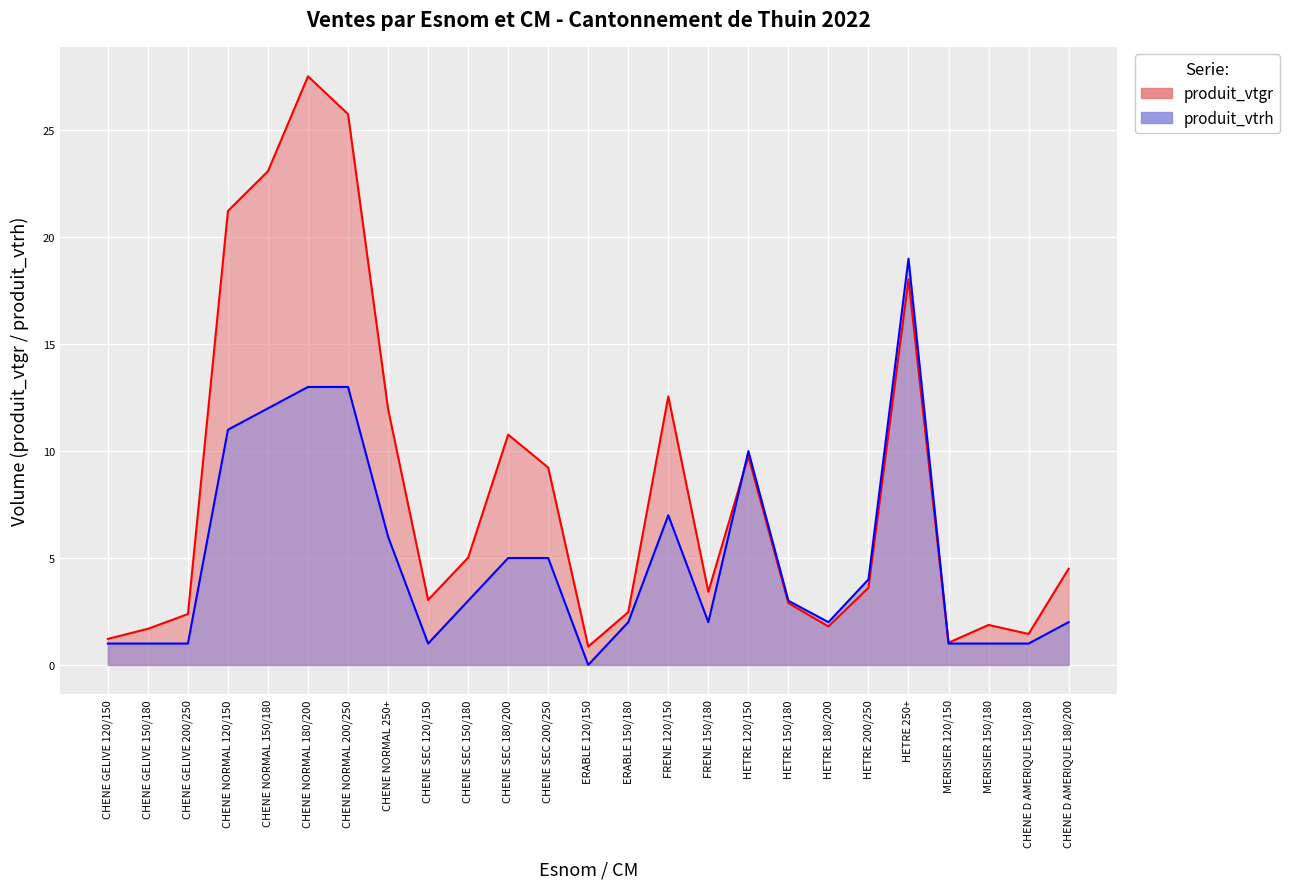

What is the value of the produit_vtgr point at the 14th from the left?

2.5